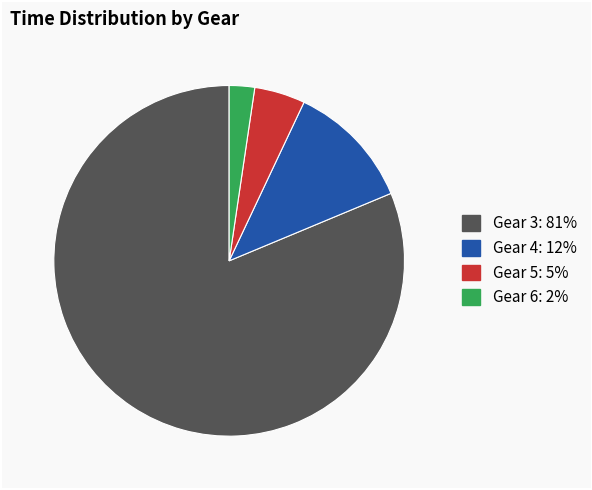

Is it true that Gear 5 is 5% of the pie?

True